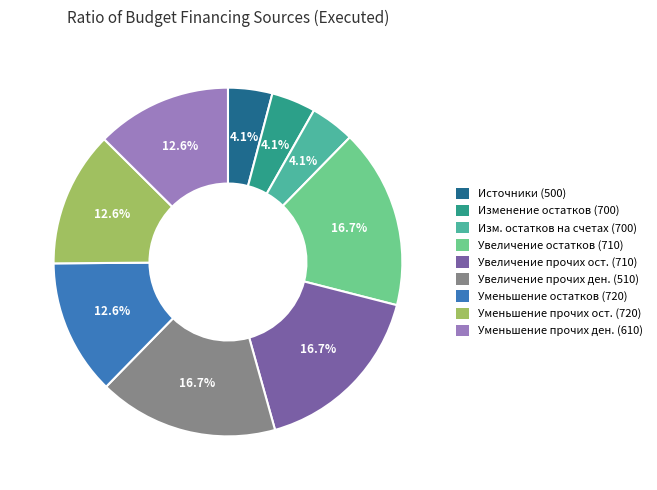

What is the ratio of the value at Изм. остатков на счетах (700) to the value at Уменьшение прочих ост. (720)?

0.3